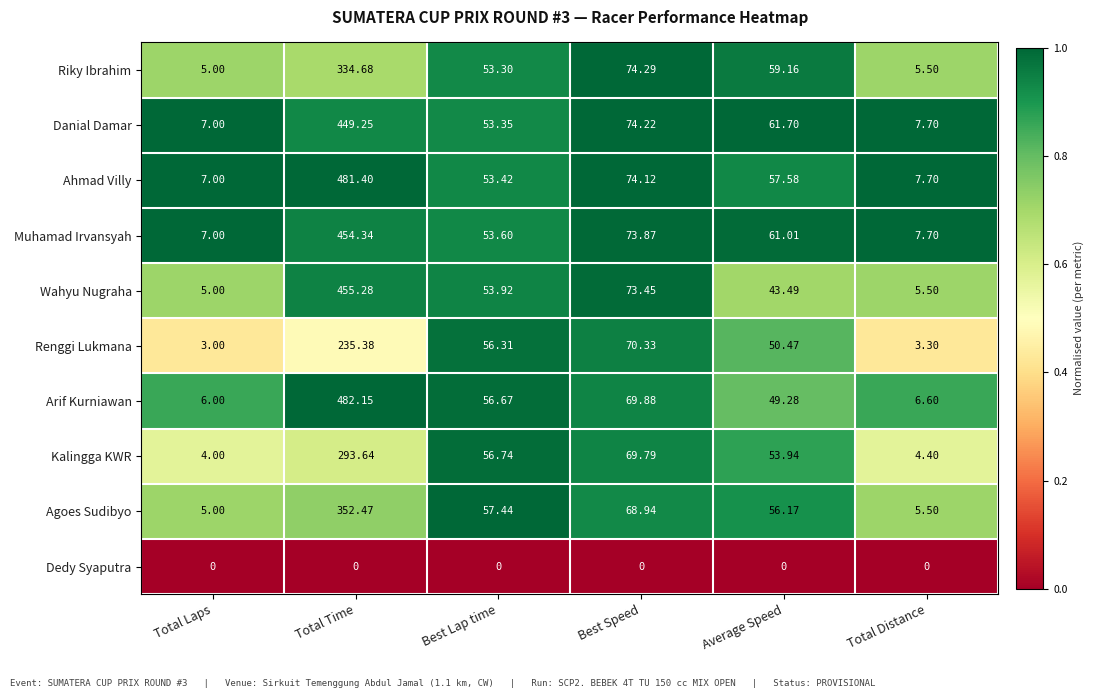

At which category does the chart reach its peak across all series?

Total Time